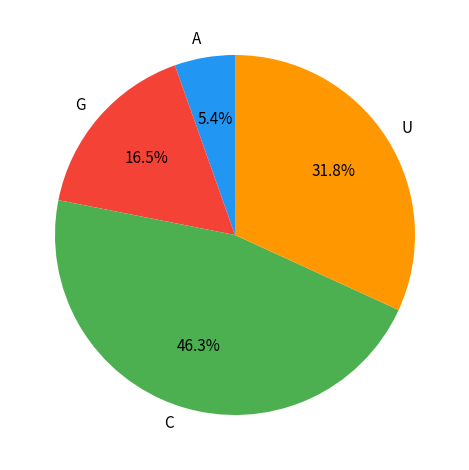

How many segments does this pie chart have?

4